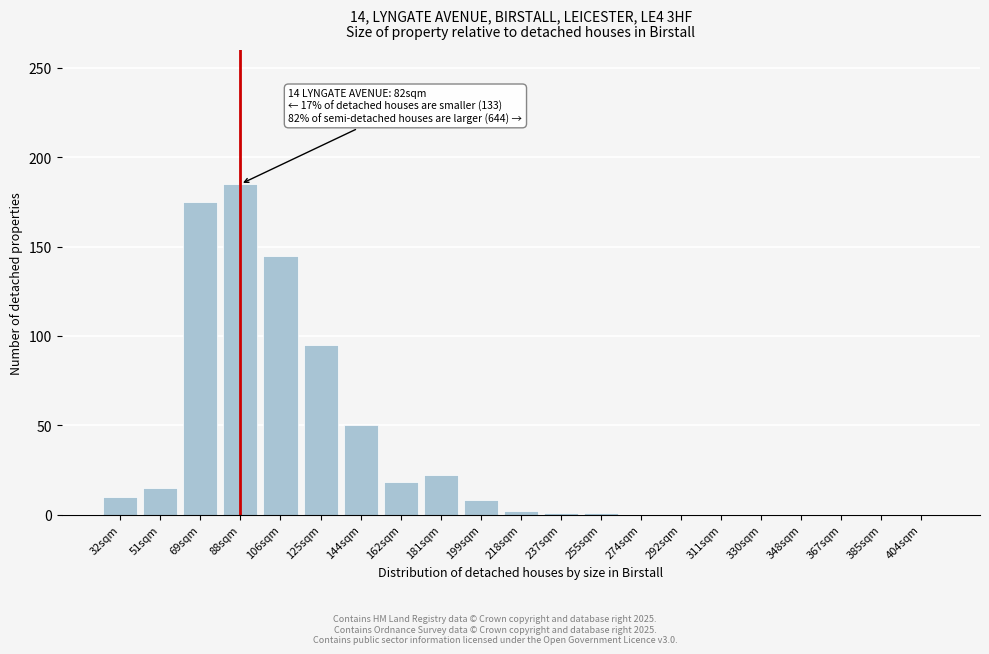

At which category does the chart reach its peak across all series?

88sqm